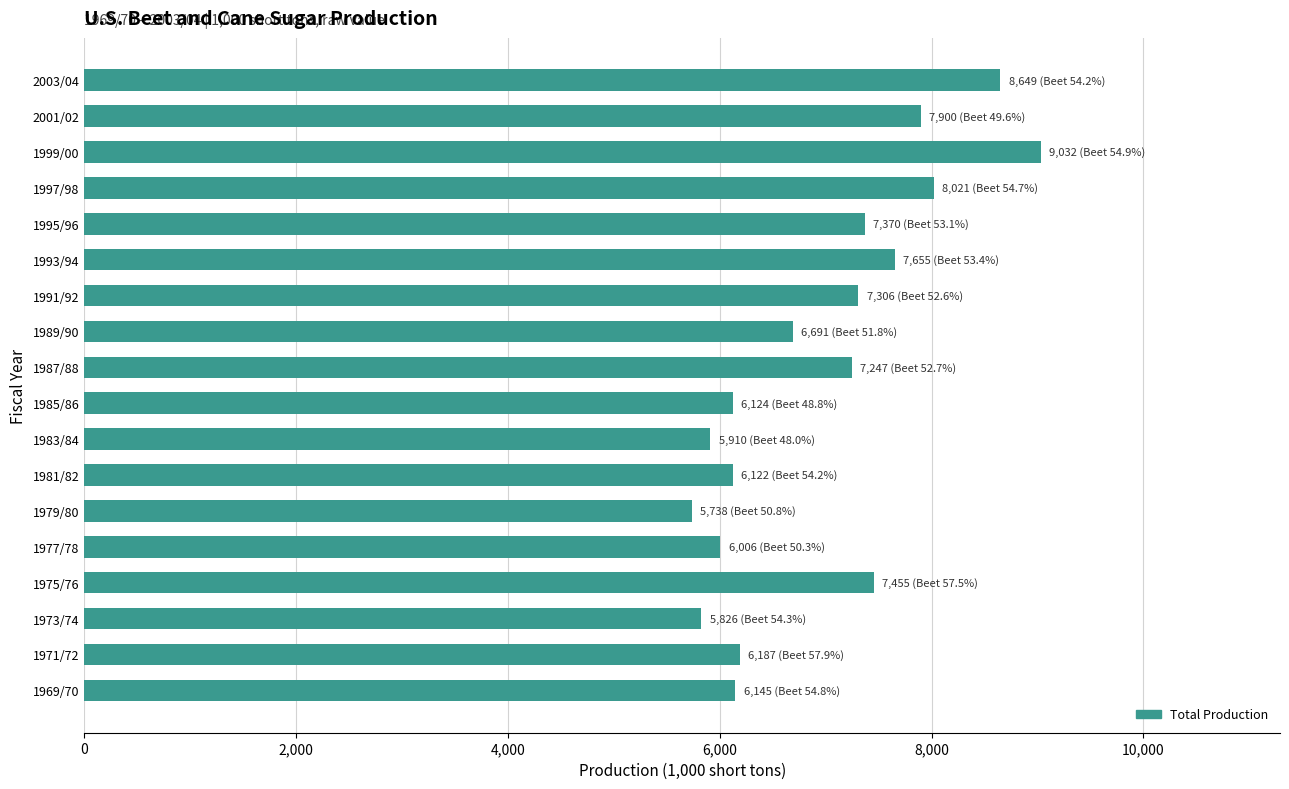

What is the ratio of the value at 1993/94 to the value at 1995/96?

1.0